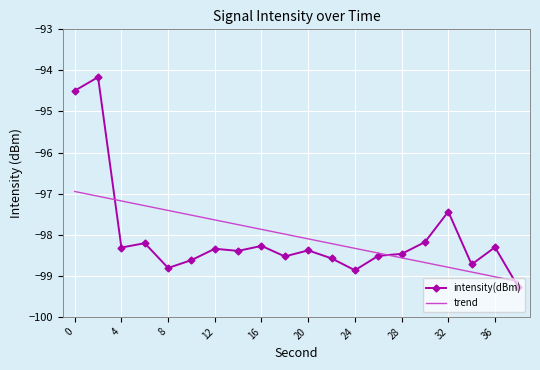

What is the difference between the maximum and second lowest values in the trend series?

2.1